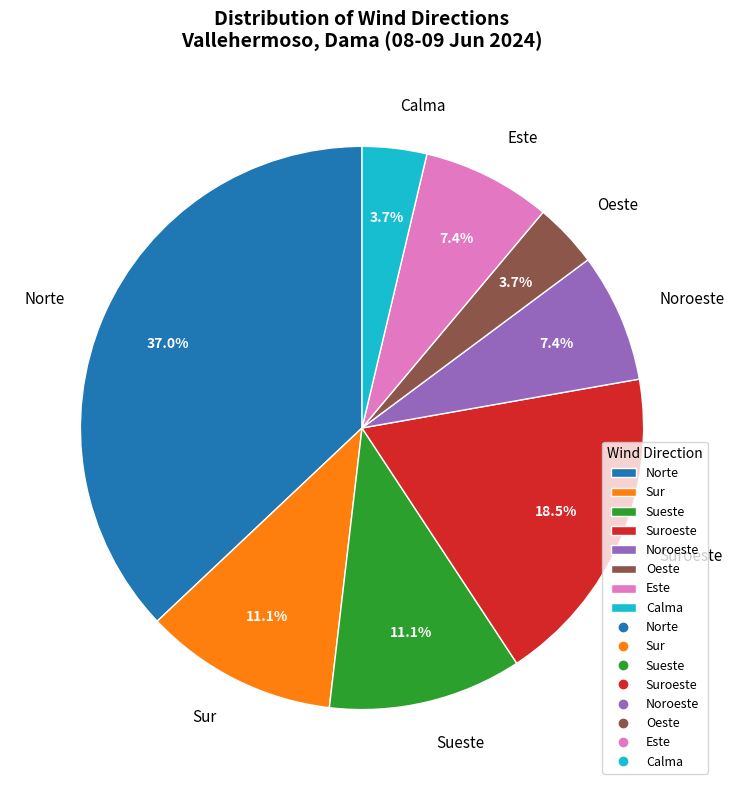

Which has a higher value, Sur or Norte?

Norte